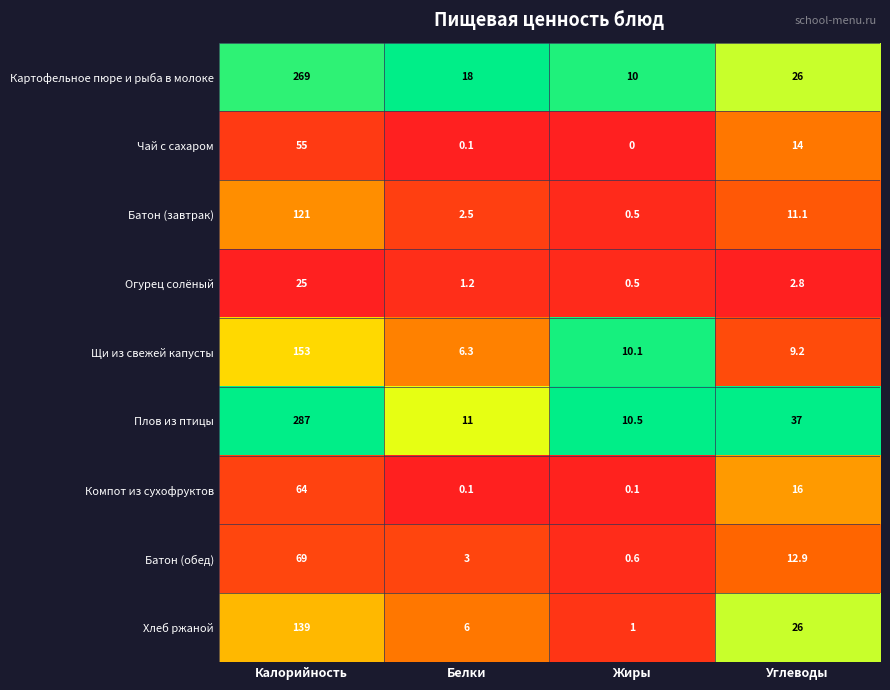

True or false: Батон (завтрак) has a value of 121.0 at Калорийность.

True